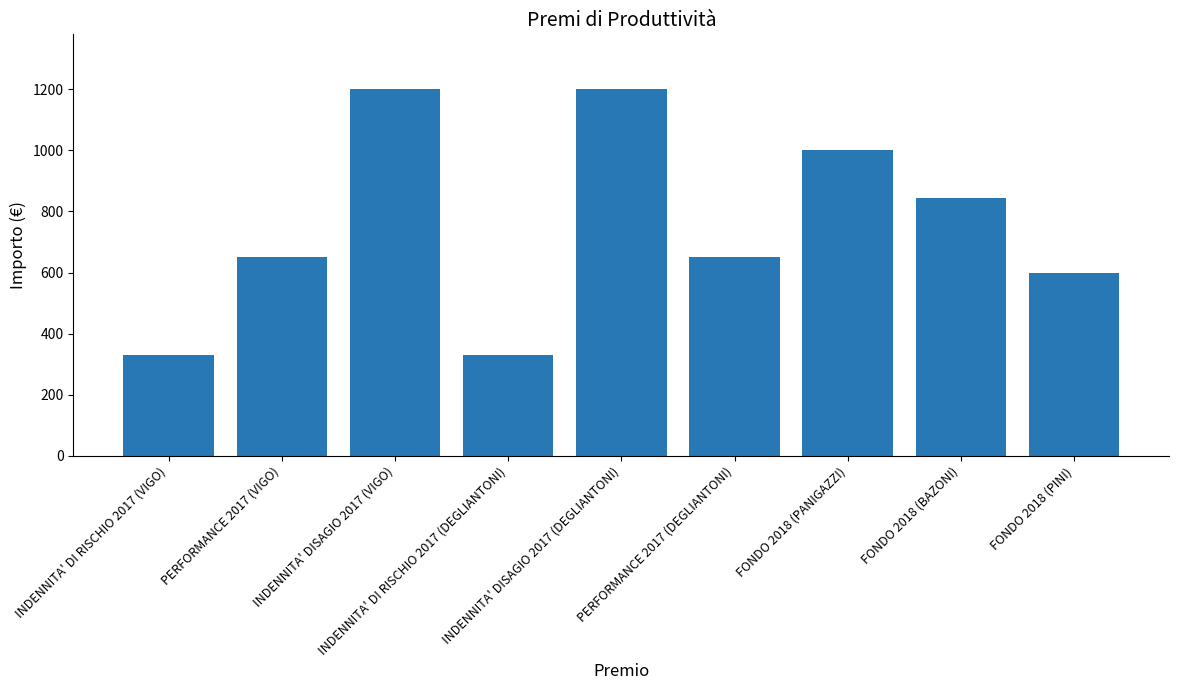

Does the chart contain any negative values?

No